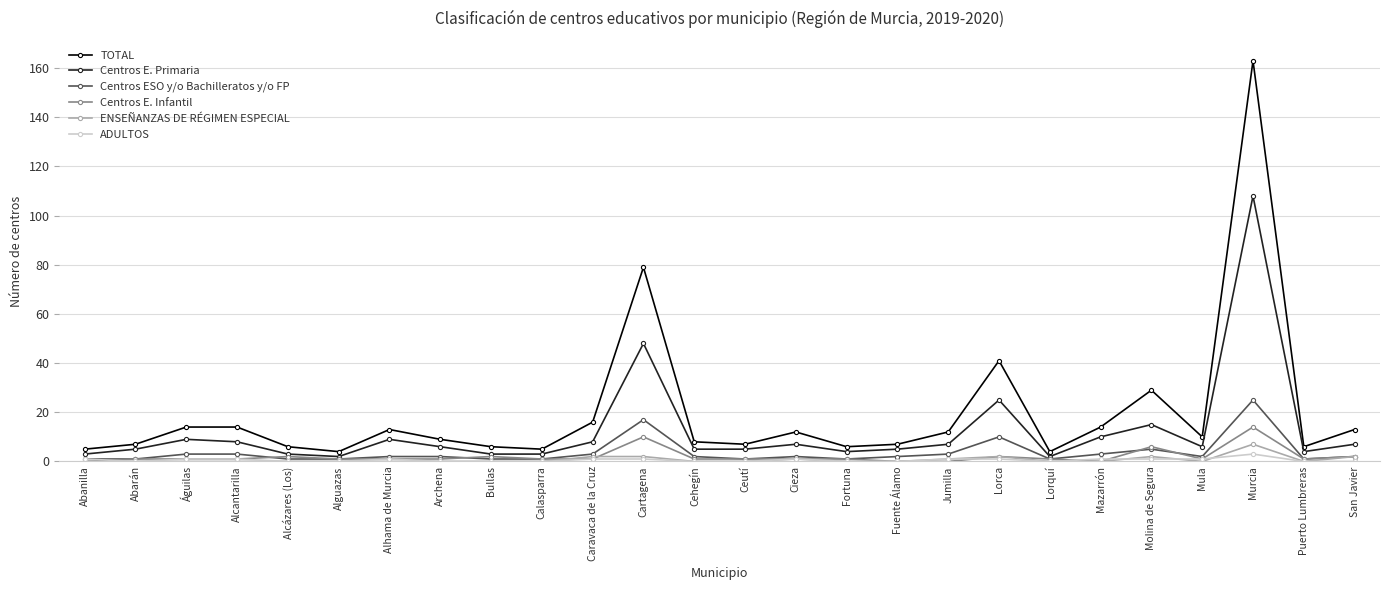

True or false: ENSEÑANZAS DE RÉGIMEN ESPECIAL and Centros E. Primaria cross at least once.

False